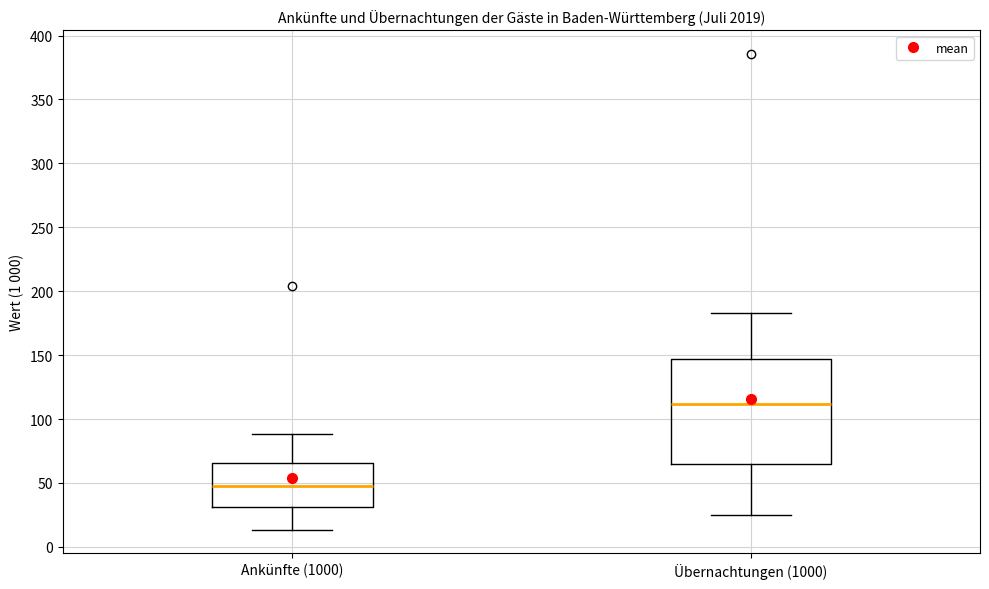

Which box is the tallest, from its lower edge to its upper edge?

Übernachtungen (1000)